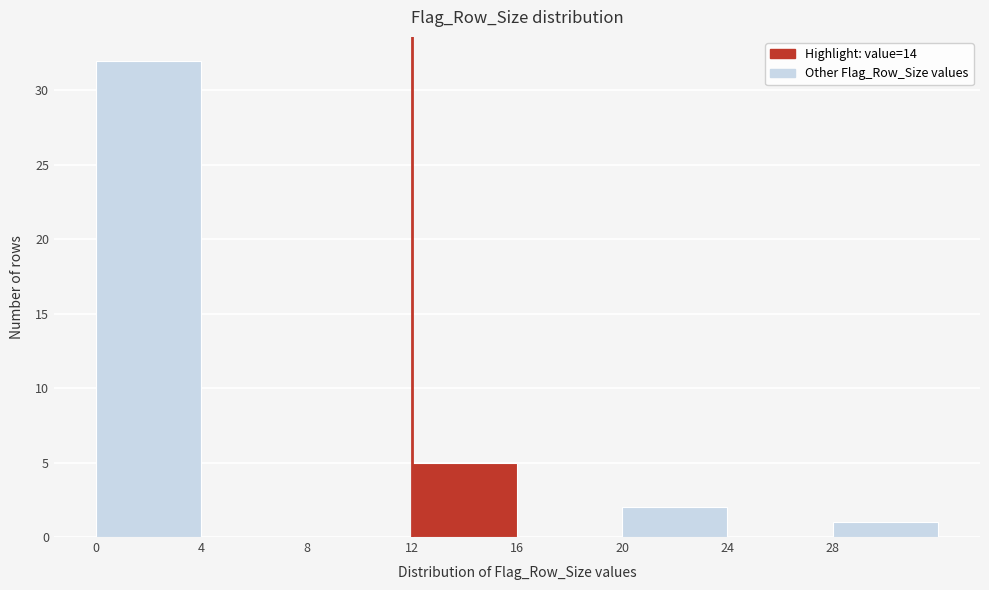

Over which range of the x-axis is the bar tallest?

0 to 4